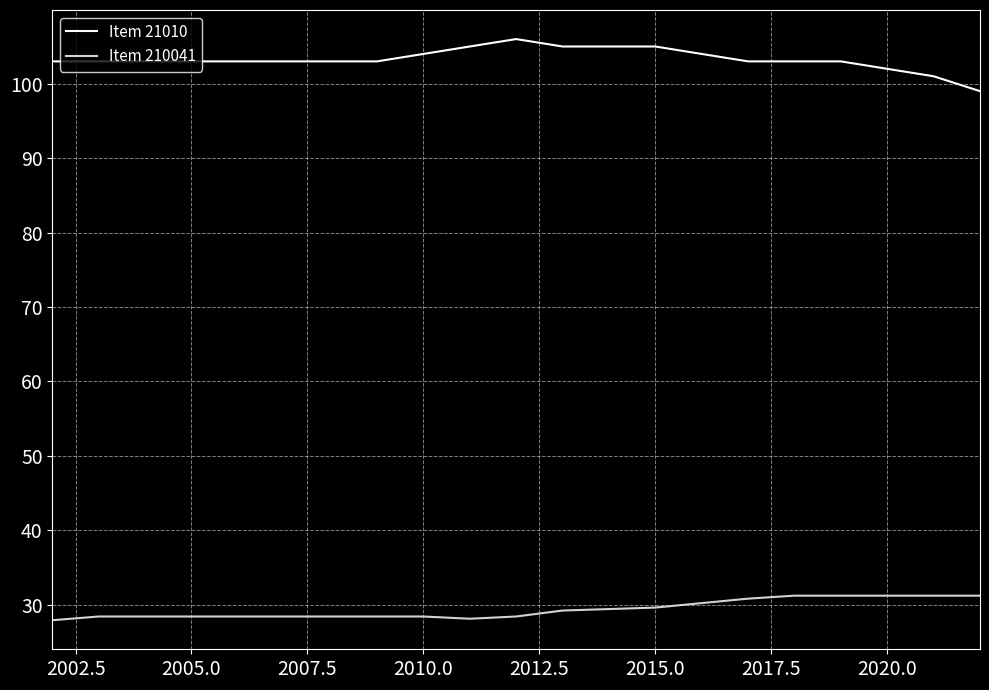

What is the difference between the maximum and minimum values in the Item 210041 series?

3.3